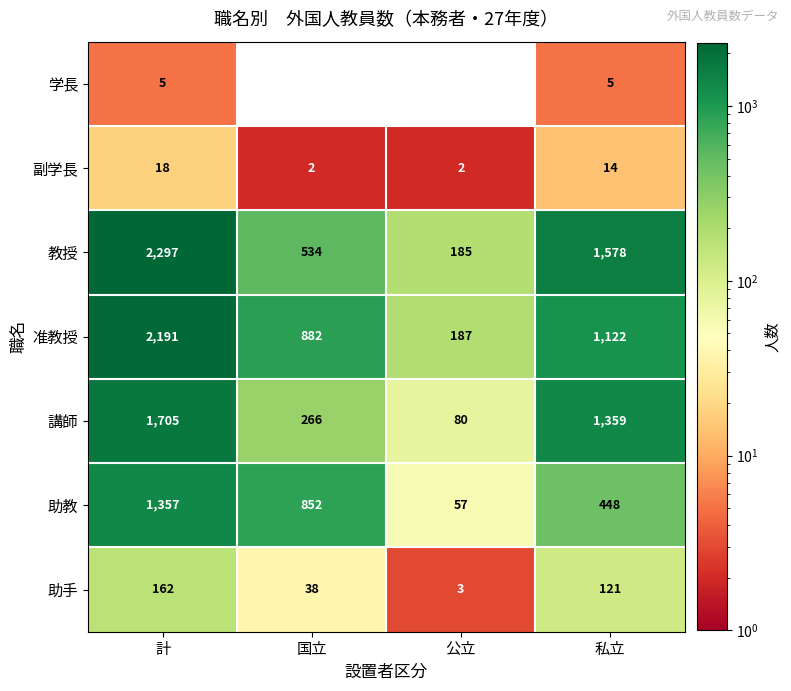

Rank the series at 国立 from lowest to highest value.

学長, 副学長, 助手, 講師, 教授, 助教, 准教授